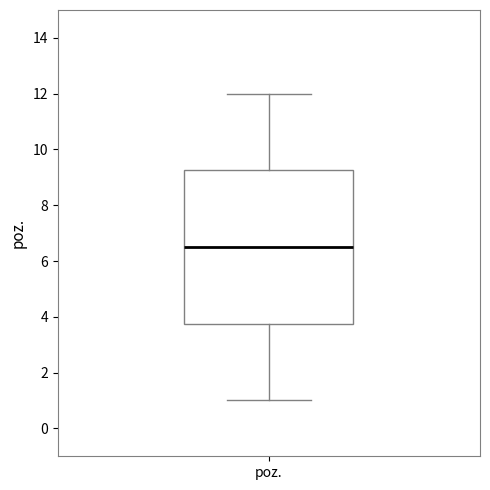

Where does the median line of the box for poz. sit on the y-axis? The values are not printed on the chart, so give them approximately, as read against the axis.

6.6